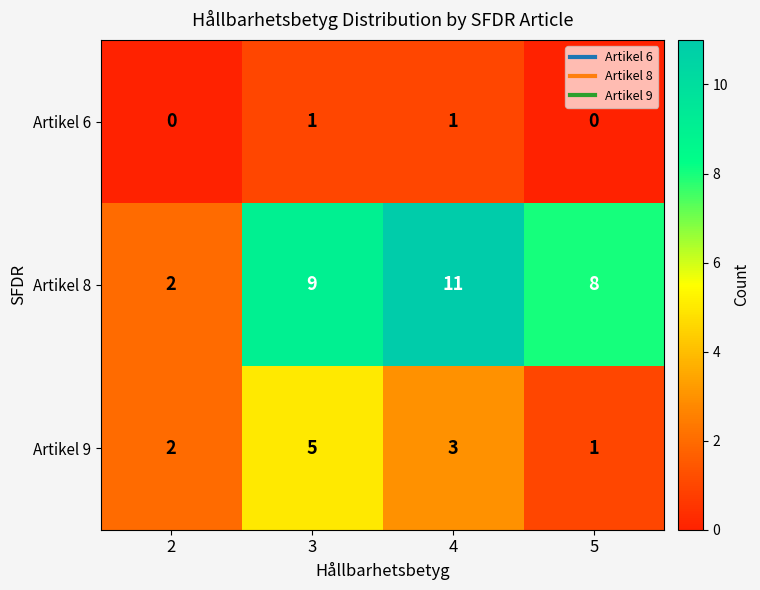

At which category does the chart reach its peak across all series?

4